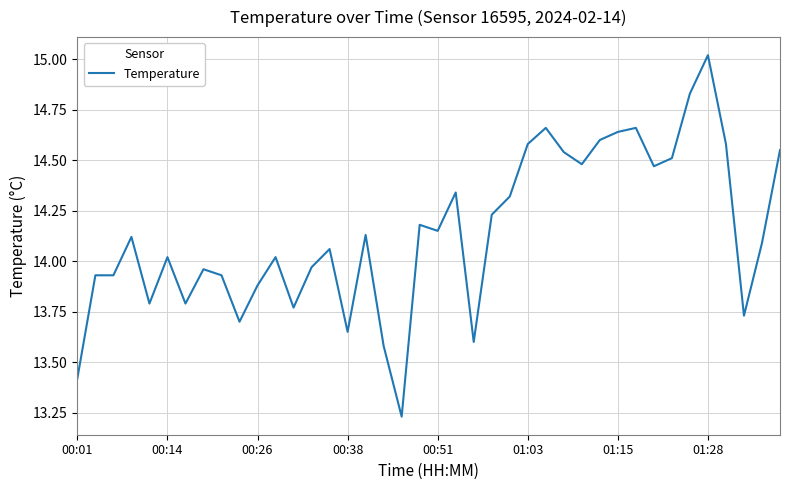

What is the difference between the maximum and minimum values?

1.8